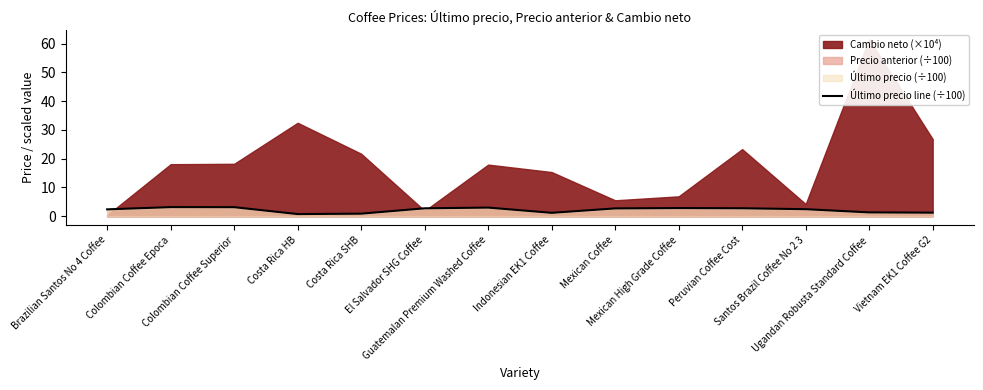

The value at Ugandan Robusta Standard Coffee is 1.9. True or false?

False